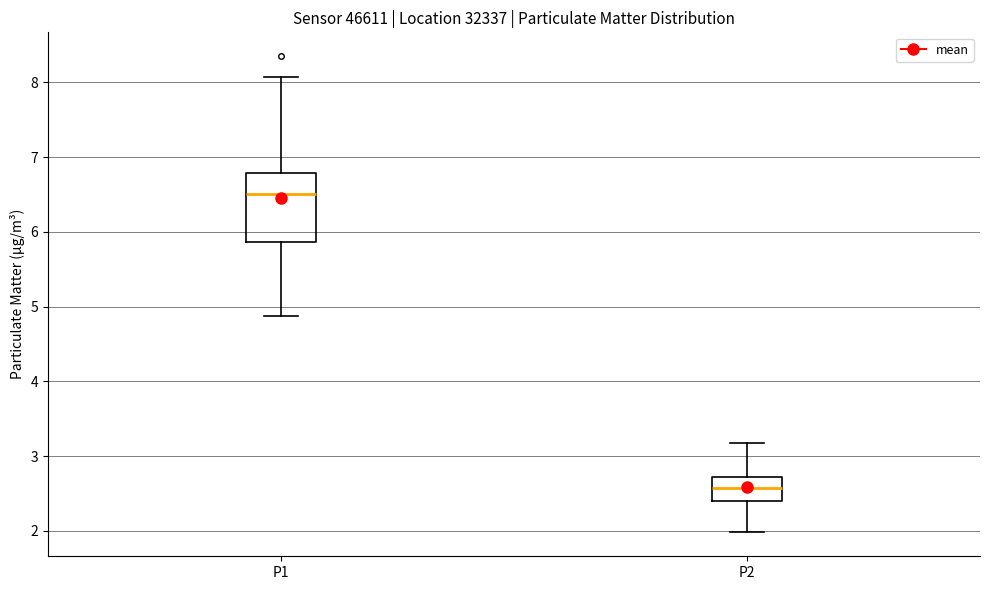

Reading left to right, transcribe this box plot: for each box, give where its median line is, the range the box spans, and where its two whiskers end, as read against the y-axis. The values are not printed on the chart, so give them approximately, as read against the axis.

P1: median 6.5, box 5.9 to 6.8, whiskers 4.9 to 8.1
P2: median 2.6, box 2.4 to 2.7, whiskers 2.0 to 3.2